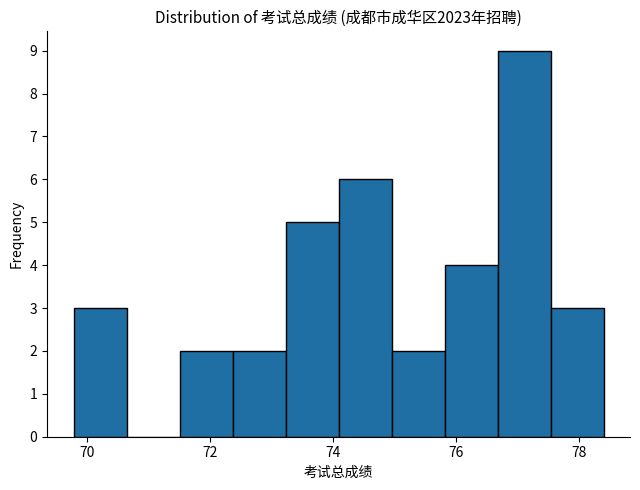

Reading left to right, list every bar in this chart as the range it spans on the x-axis followed by its height. Neither the bar edges nor the heights are printed on the chart, so give them approximately, as read against the axes.

69.8 to 70.6: 3
70.6 to 71.6: 0
71.6 to 72.4: 2
72.4 to 73.2: 2
73.2 to 74.0: 5
74.0 to 75.0: 6
75.0 to 75.8: 2
75.8 to 76.6: 4
76.6 to 77.6: 9
77.6 to 78.4: 3